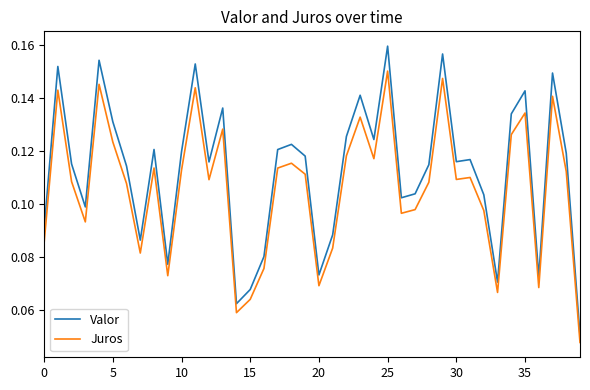

True or false: Juros and Valor intersect in this chart.

False